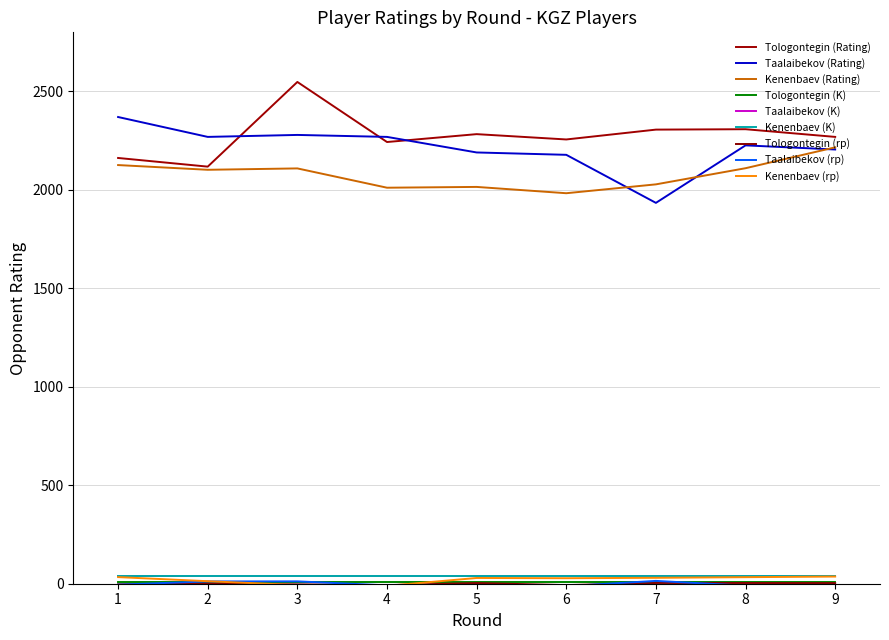

Does the chart have visible grid lines?

Yes